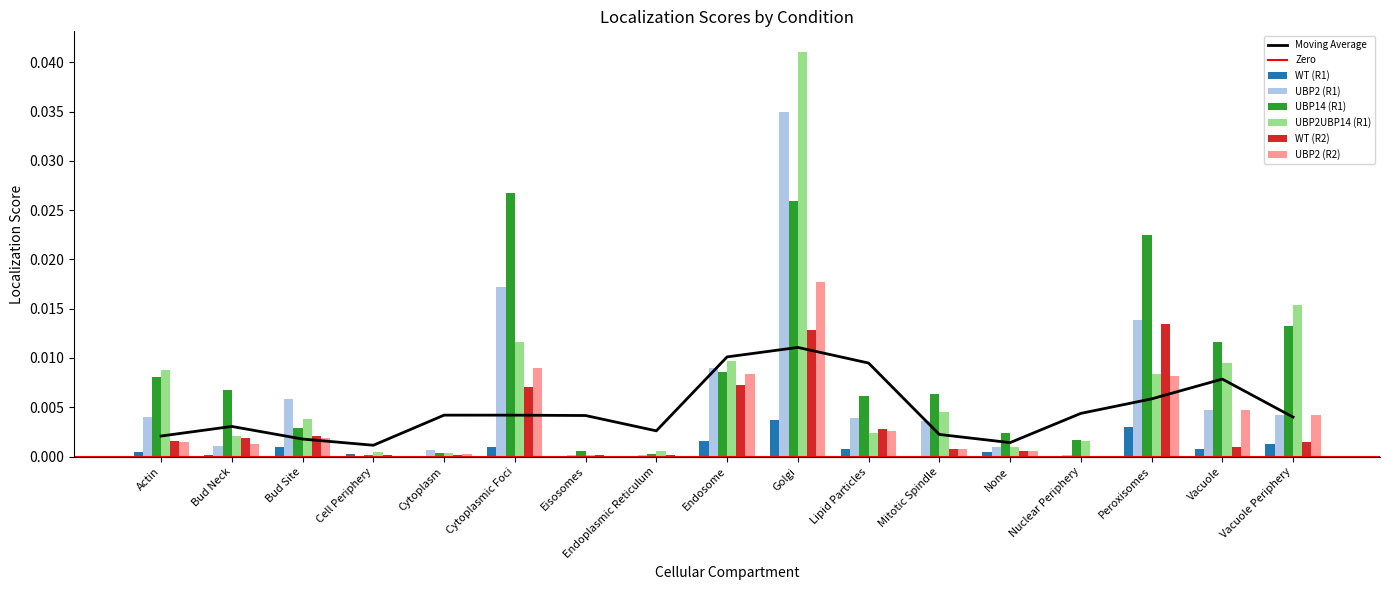

How many bars are there in each group?

6